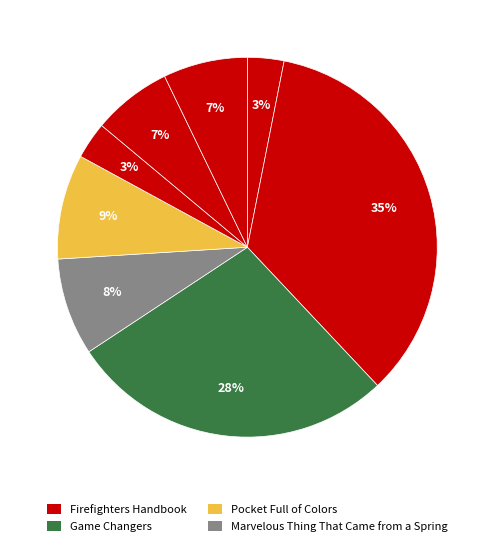

How many slices are in this pie chart?

8